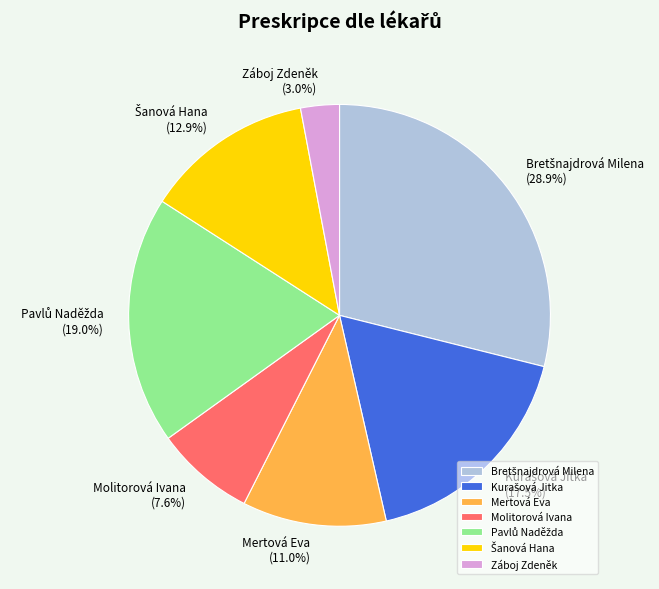

Does Záboj Zdeněk account for over 50% of the chart?

No